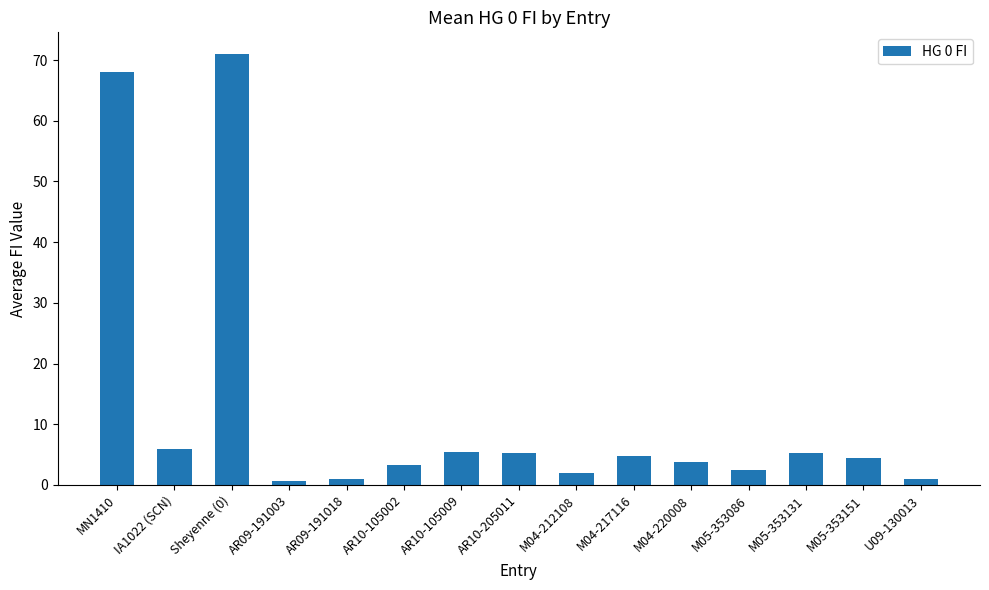

Does the chart contain any negative values?

No